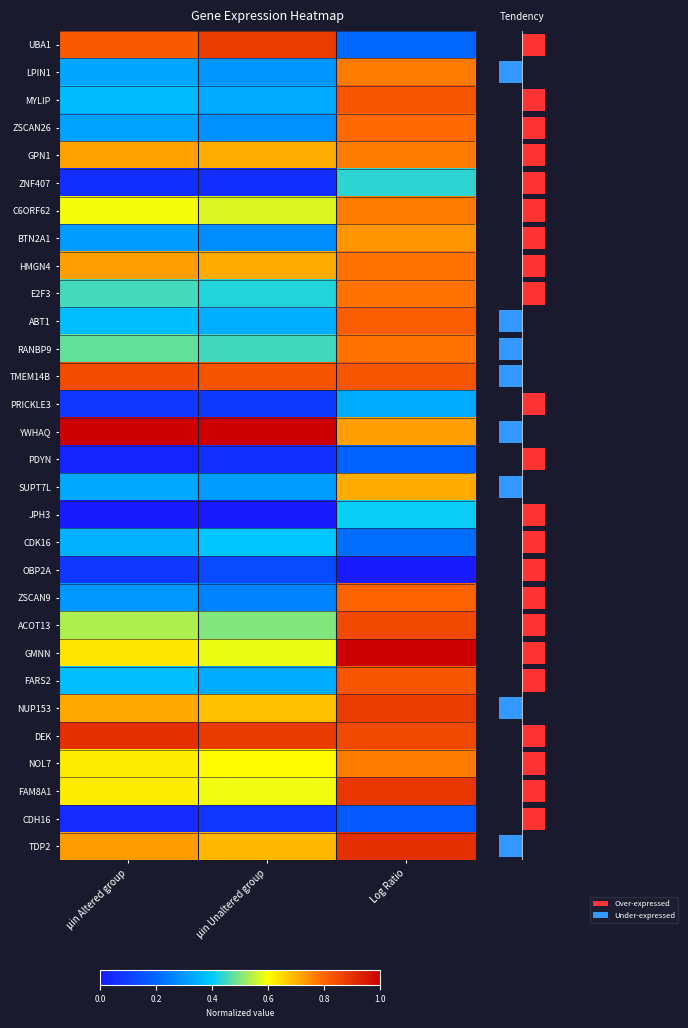

Rank the series at μin Unaltered group from highest to lowest value.

YWHAQ, DEK, UBA1, TMEM14B, HMGN4, GPN1, TDP2, NUP153, NOL7, FAM8A1, GMNN, C6ORF62, ACOT13, RANBP9, E2F3, CDK16, ABT1, FARS2, MYLIP, SUPT7L, LPIN1, ZSCAN26, BTN2A1, ZSCAN9, OBP2A, PRICKLE3, CDH16, PDYN, ZNF407, JPH3